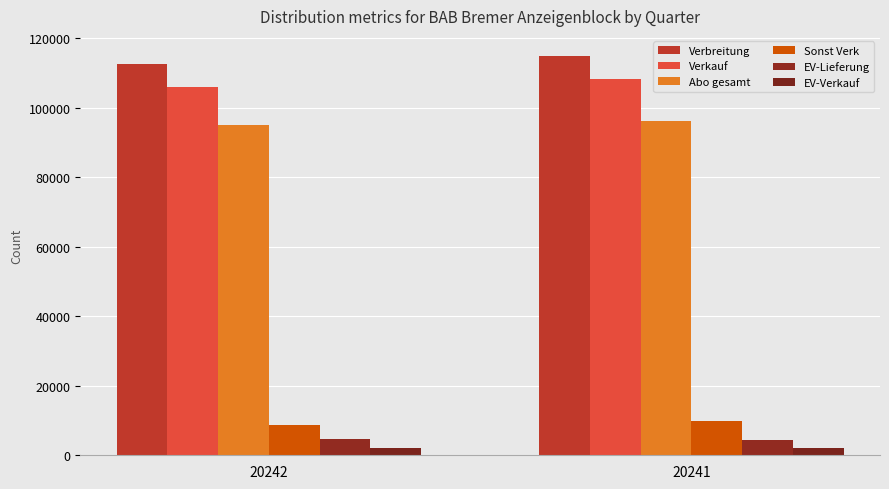

What is the difference between the highest and lowest values at 20242?

110410